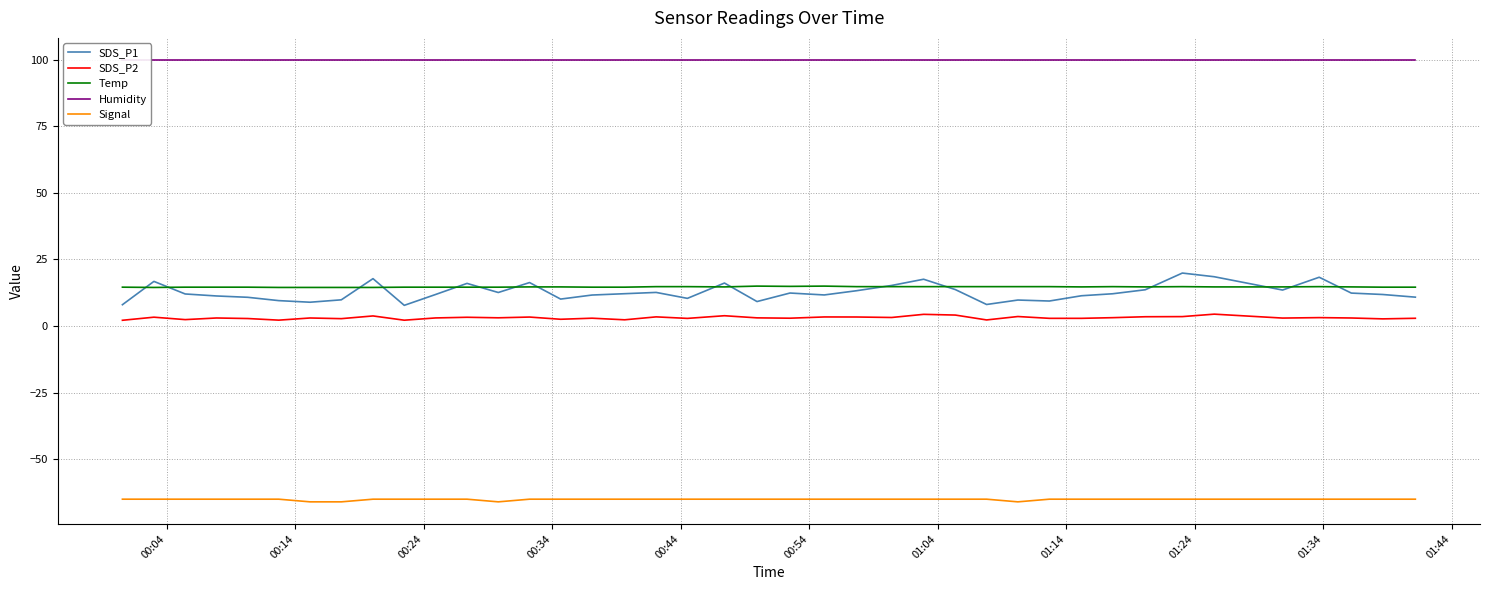

True or false: Signal and Temp intersect in this chart.

False